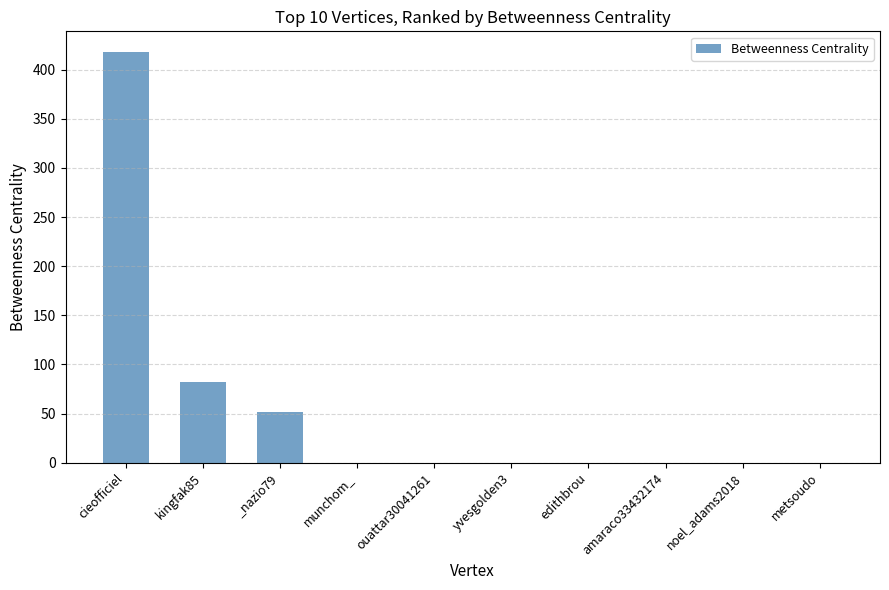

What is the maximum value shown in the chart?

418